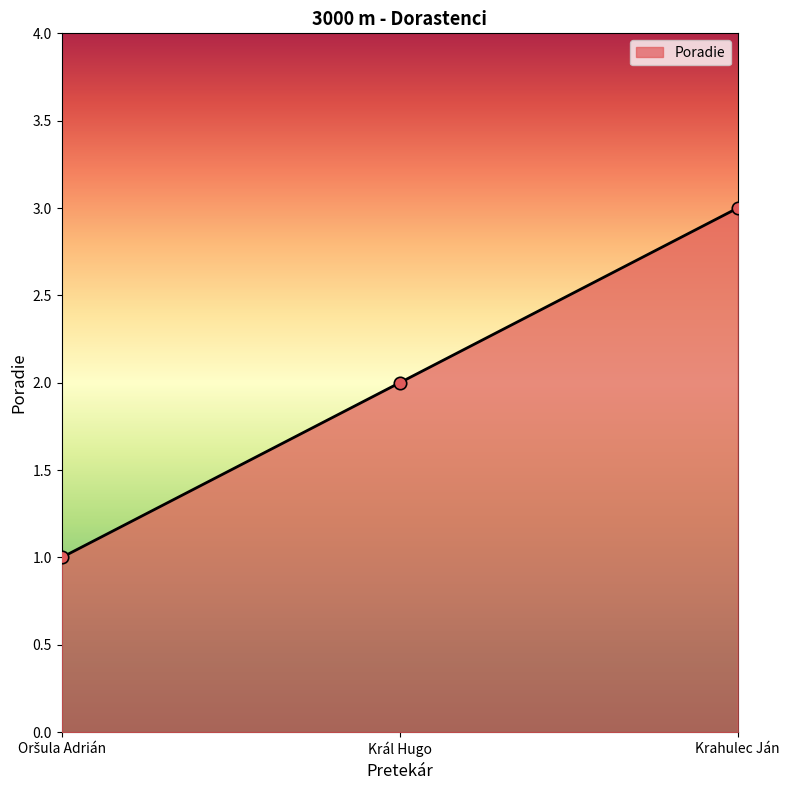

True or false: the data shows 2 at Král Hugo.

True